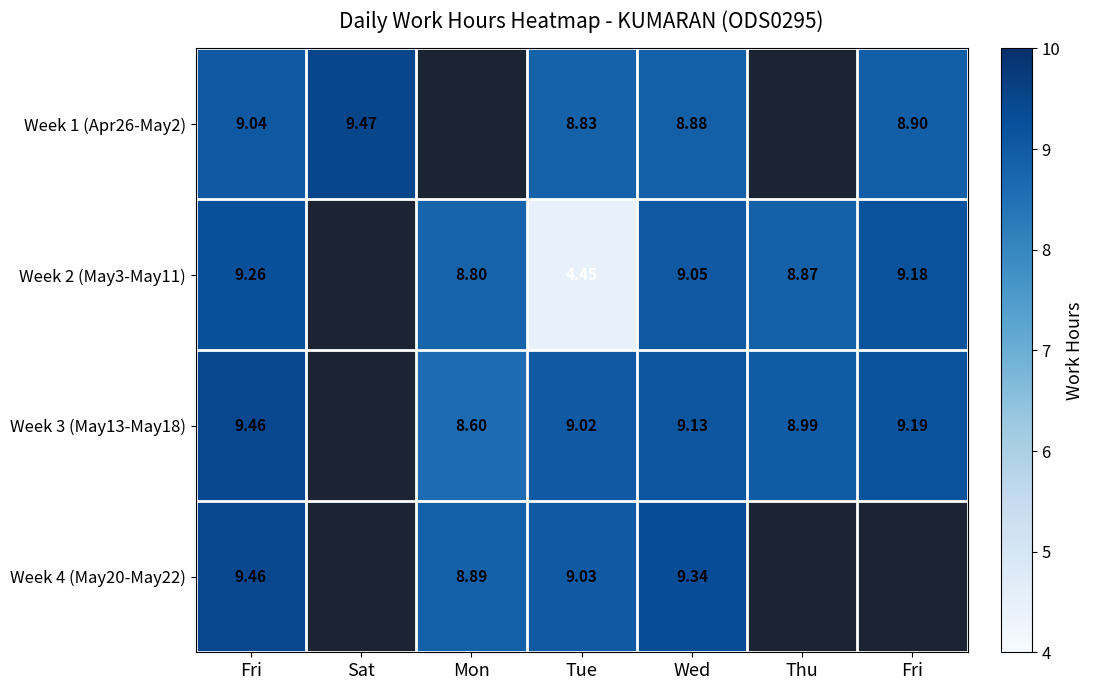

True or false: Week 2 (May3-May11) has a value of 9.1 at Wed.

True